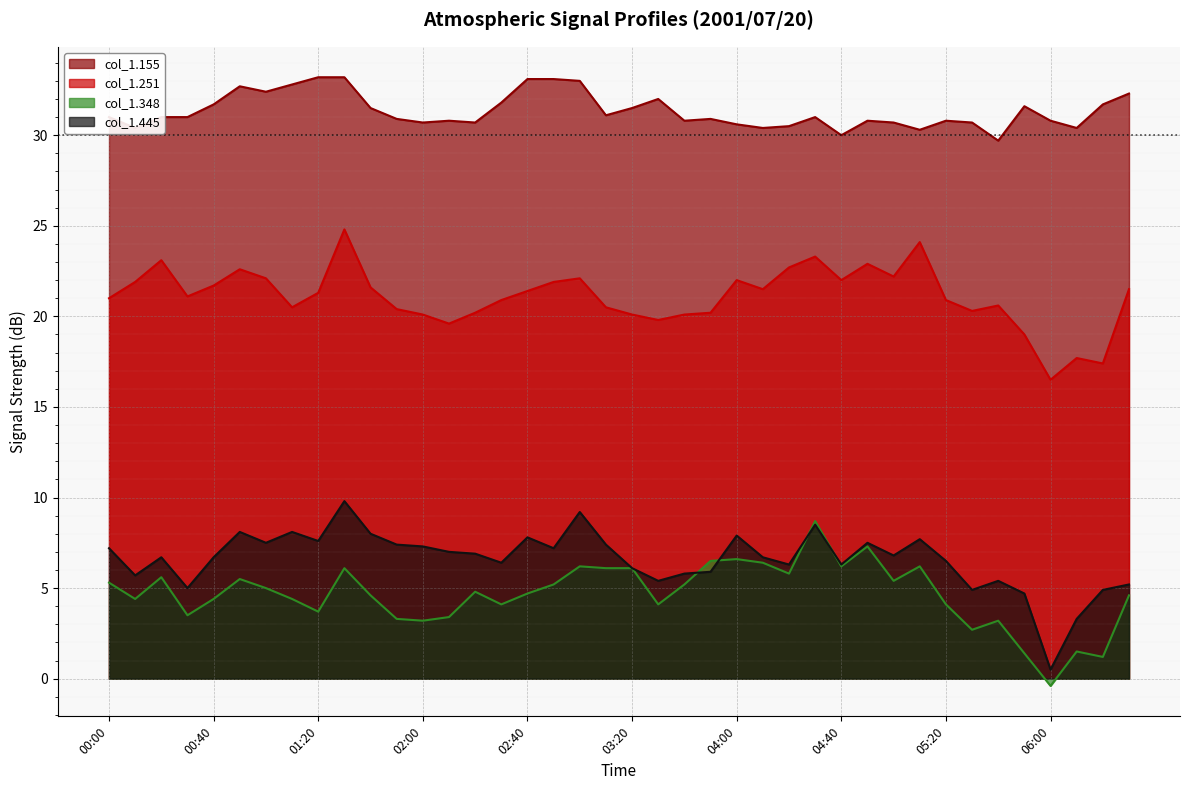

The col_1.155 series shows 12.5 at 2001/07/20 01:10. True or false?

False